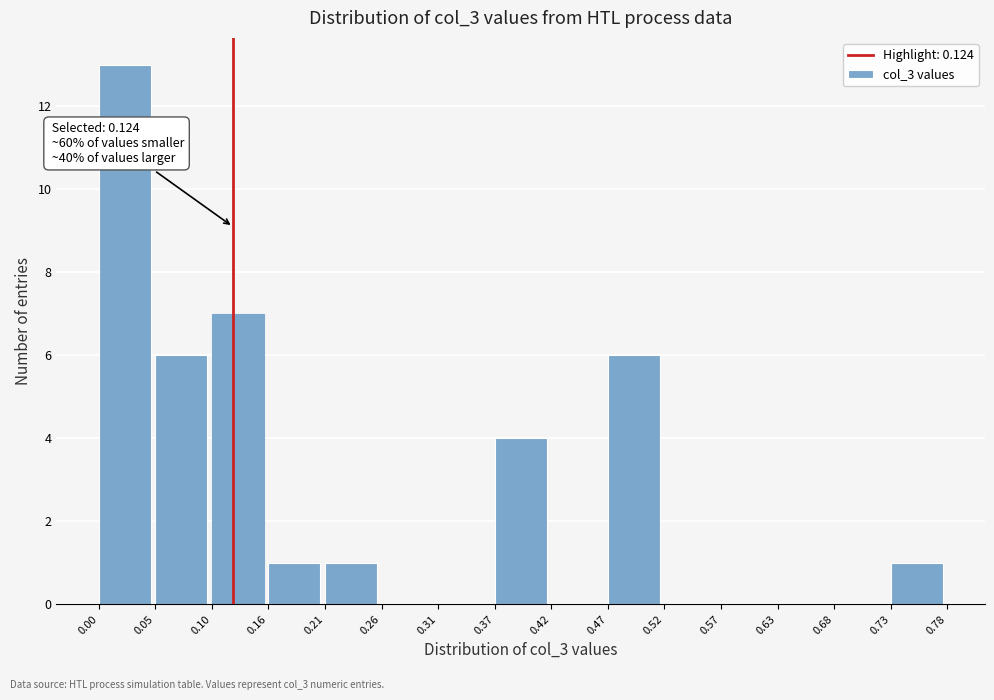

Over which range of the x-axis is the bar tallest?

0.00 to 0.05